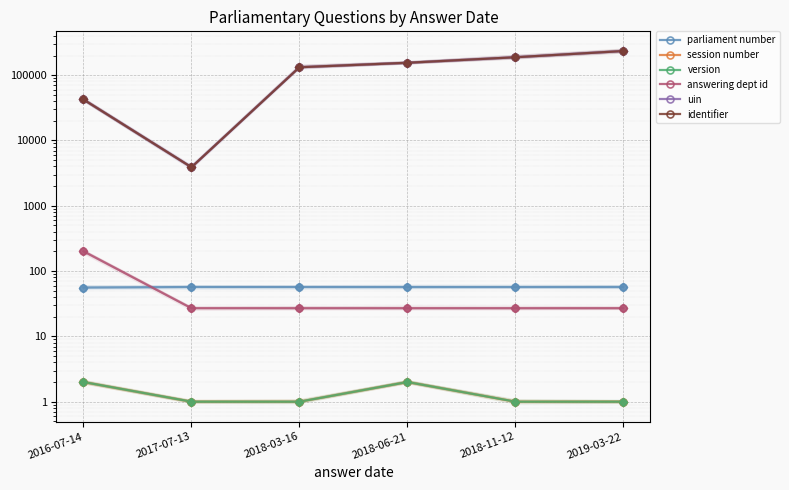

Which series contains the highest Y value?

uin